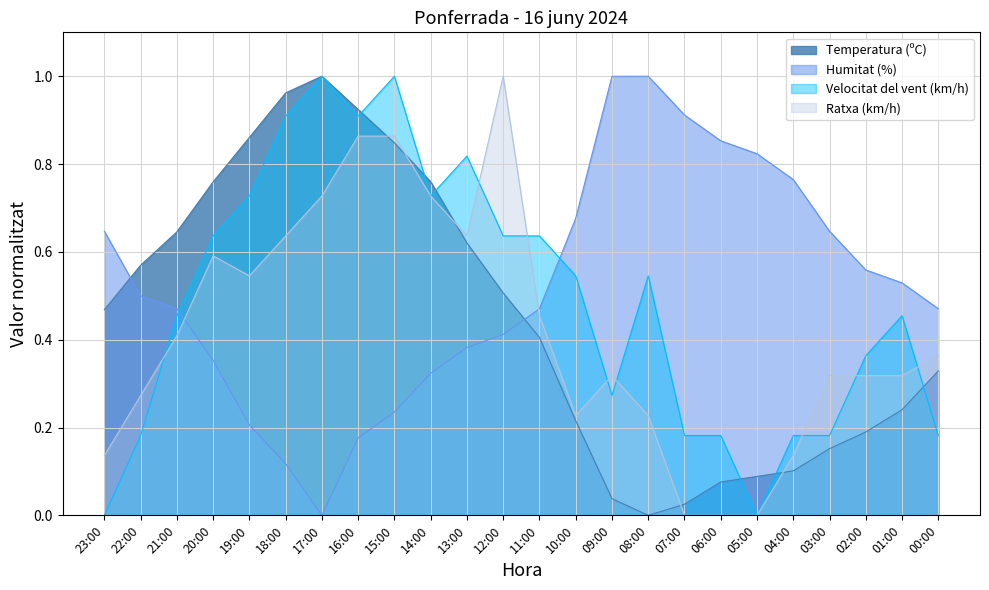

True or false: Humitat (%) has more than 2 interior local peaks.

False